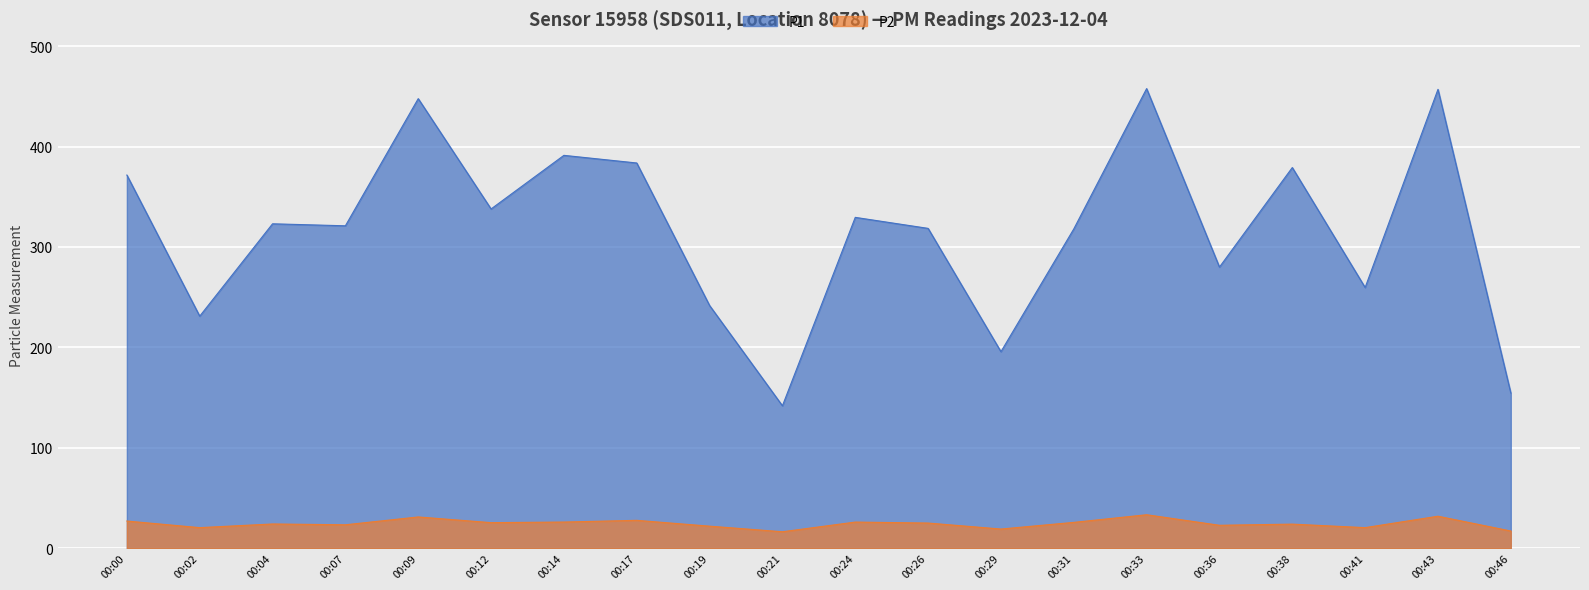

At which category is the sum across all series the highest?

00:33